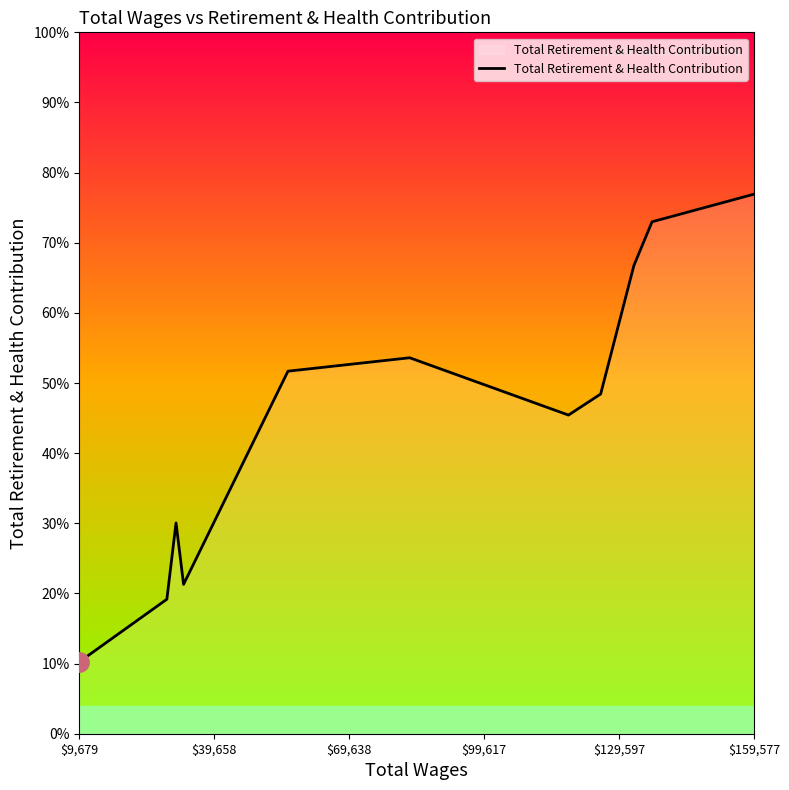

Does the chart have visible grid lines?

No